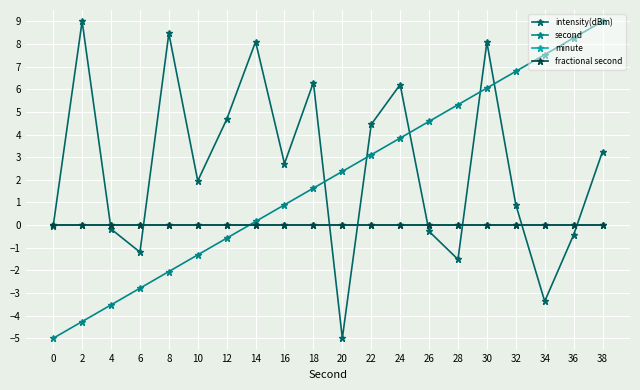

What is the greatest value displayed?

9.0